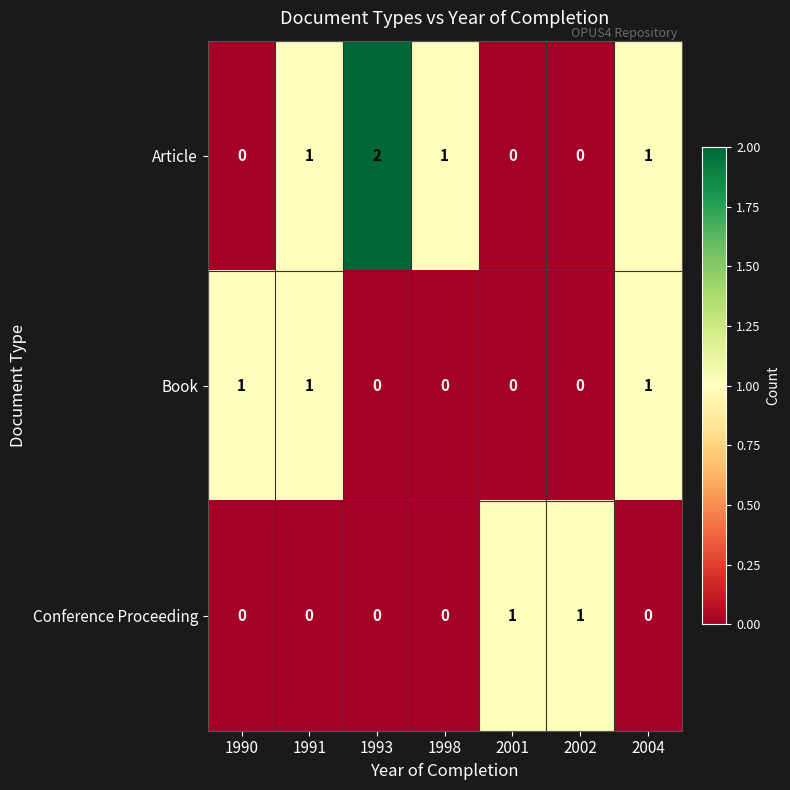

Rank the series by their average value, from lowest to highest.

Conference Proceeding, Book, Article